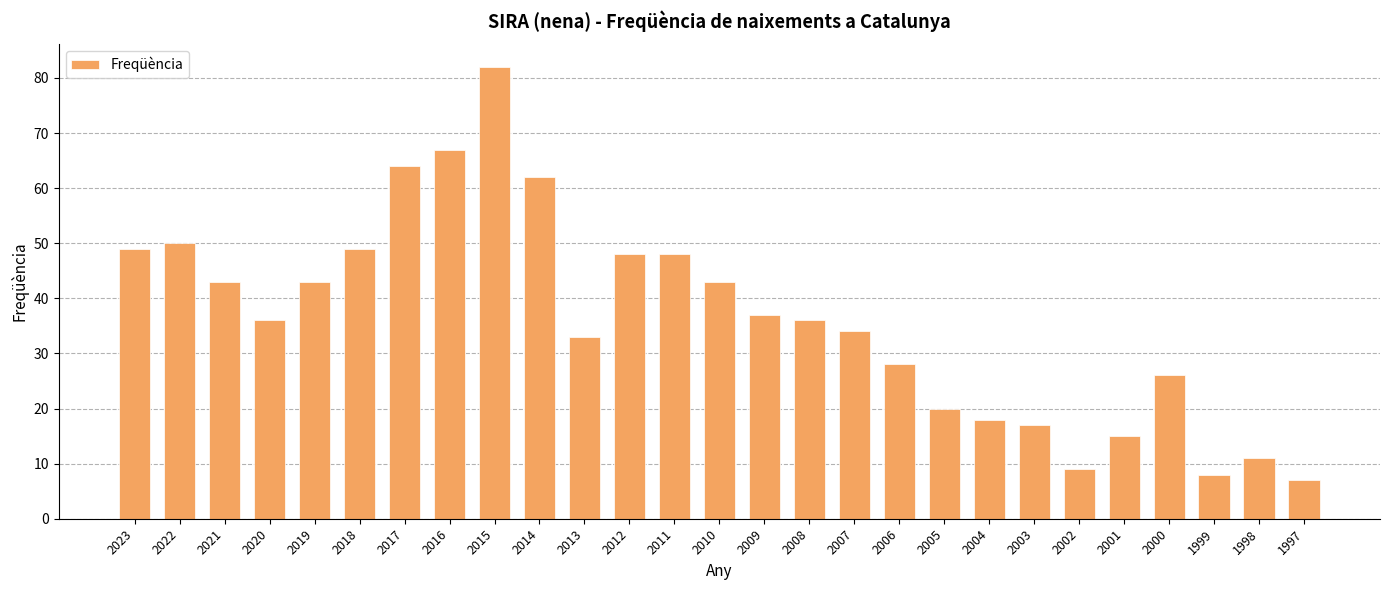

How many data points does each series have?

27